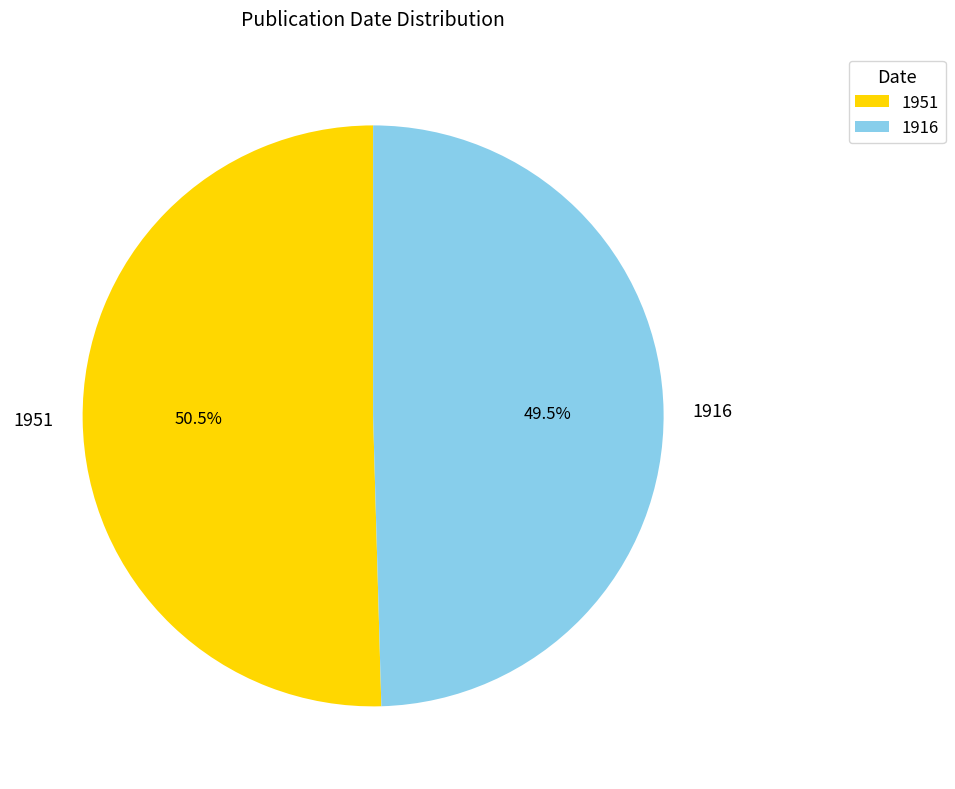

Which has a higher value, 1951 or 1916?

1951